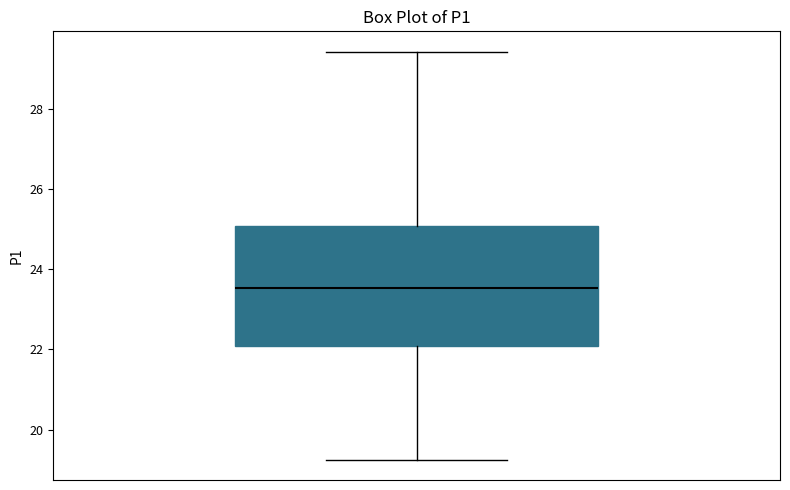

Read this box plot against the y-axis: the position of the median line, the range covered by the box, and the ends of both whiskers. The values are not printed on the chart, so give them approximately, as read against the axis.

median 23.6, box 22.0 to 25.0, whiskers 19.2 to 29.4